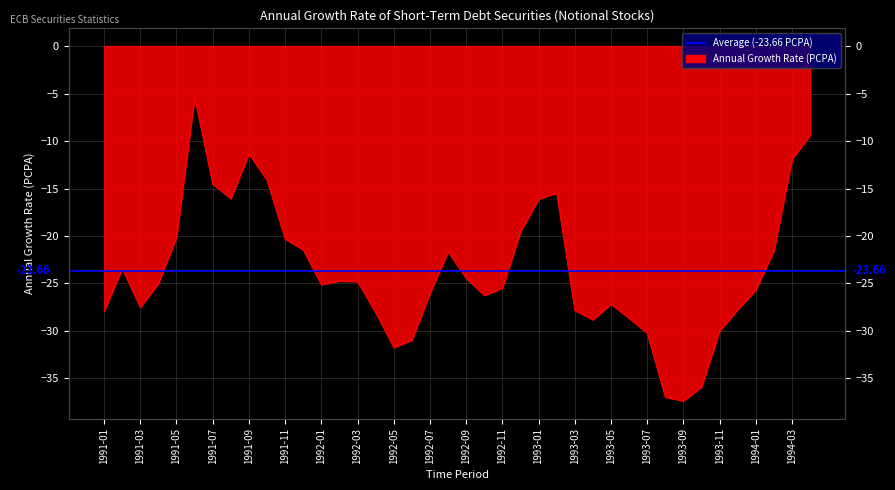

What position from the left is 1992-10?

22